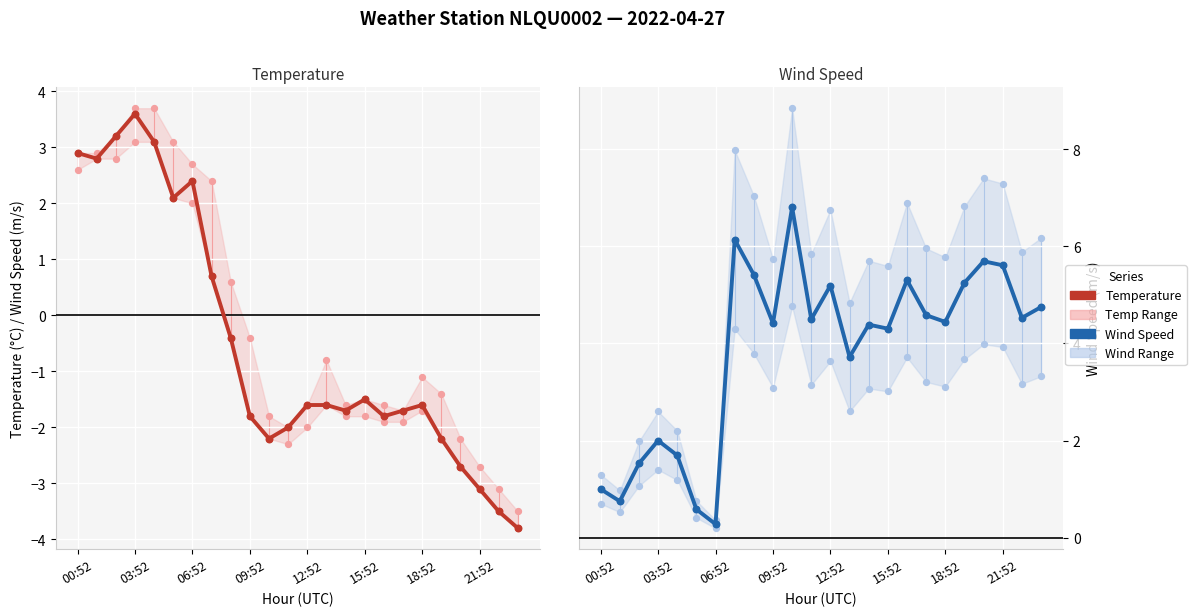

At how many categories does at least one series exceed -3?

24